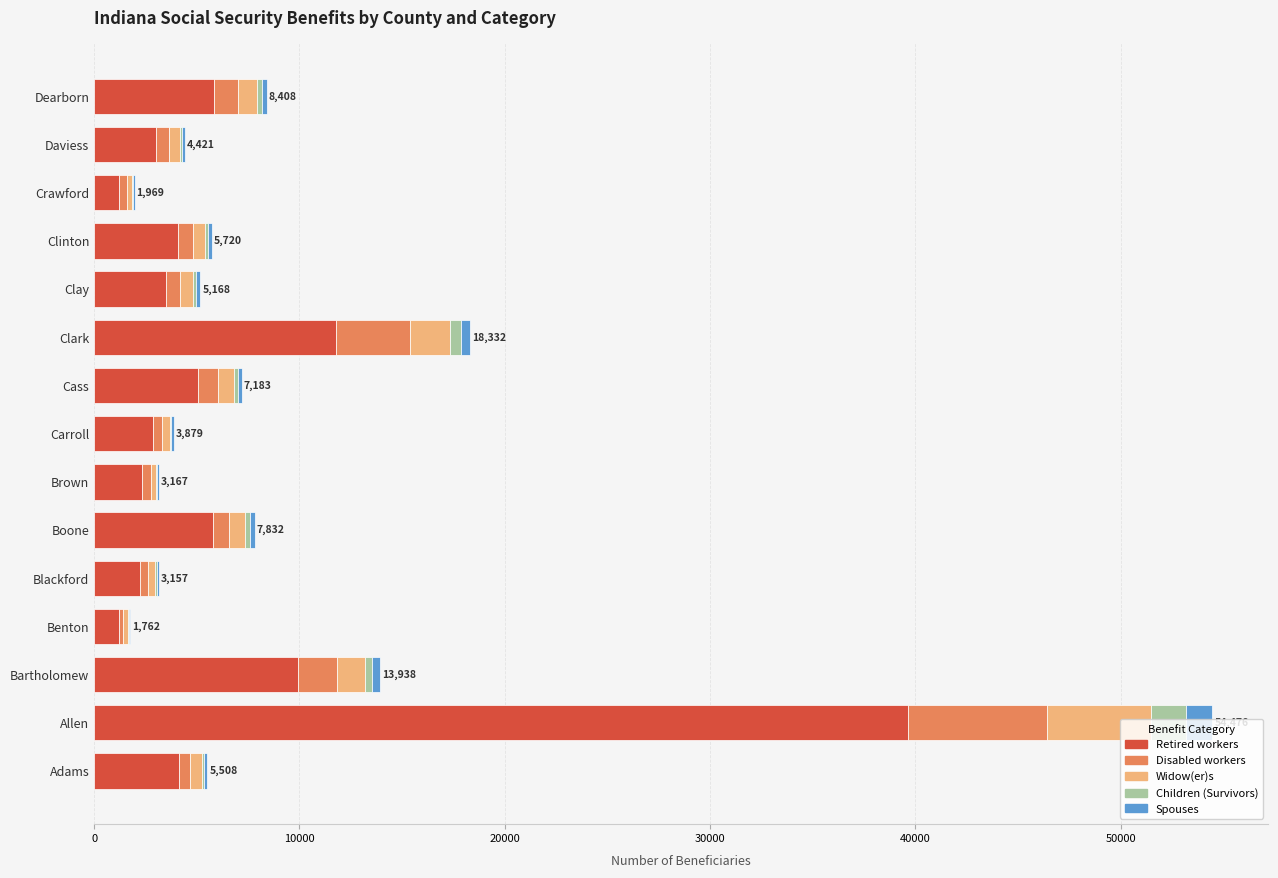

How many data points does each series have?

15